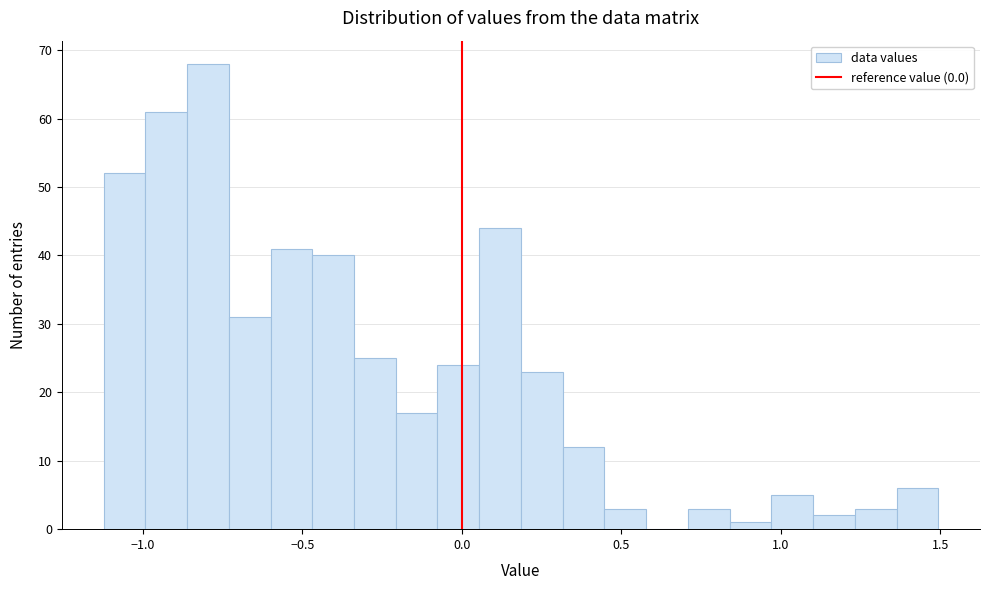

Read against the x-axis, roughly where is the centre of the tallest bar?

-0.80